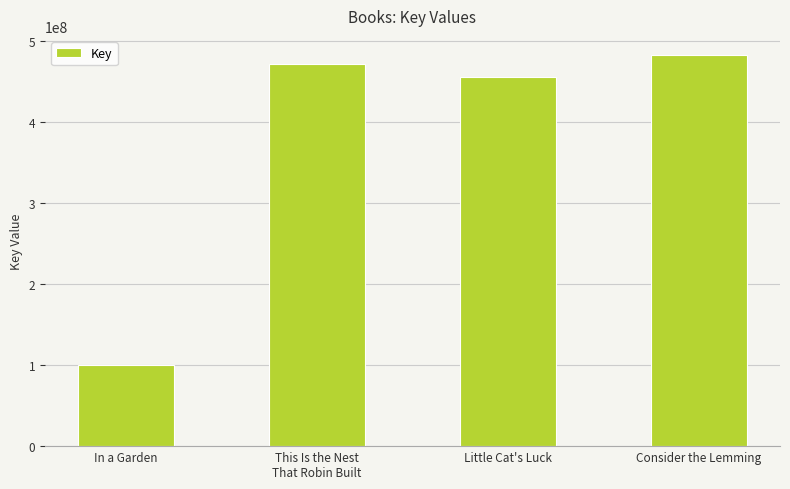

The value at Little Cat's Luck is 455327450. True or false?

True